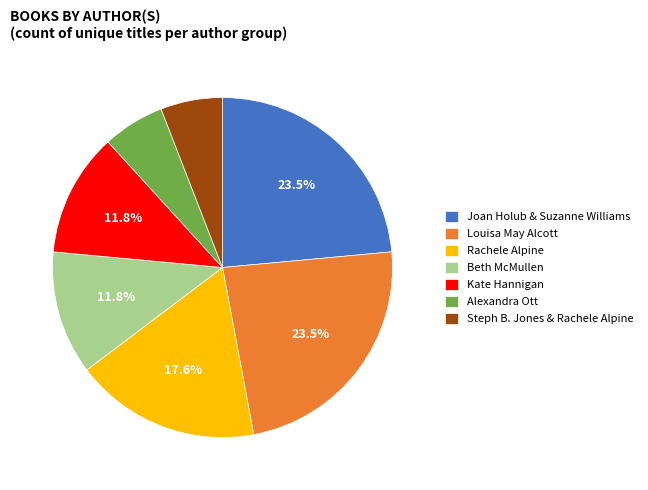

What is the ratio of the value at Joan Holub & Suzanne Williams to the value at Beth McMullen?

2.0